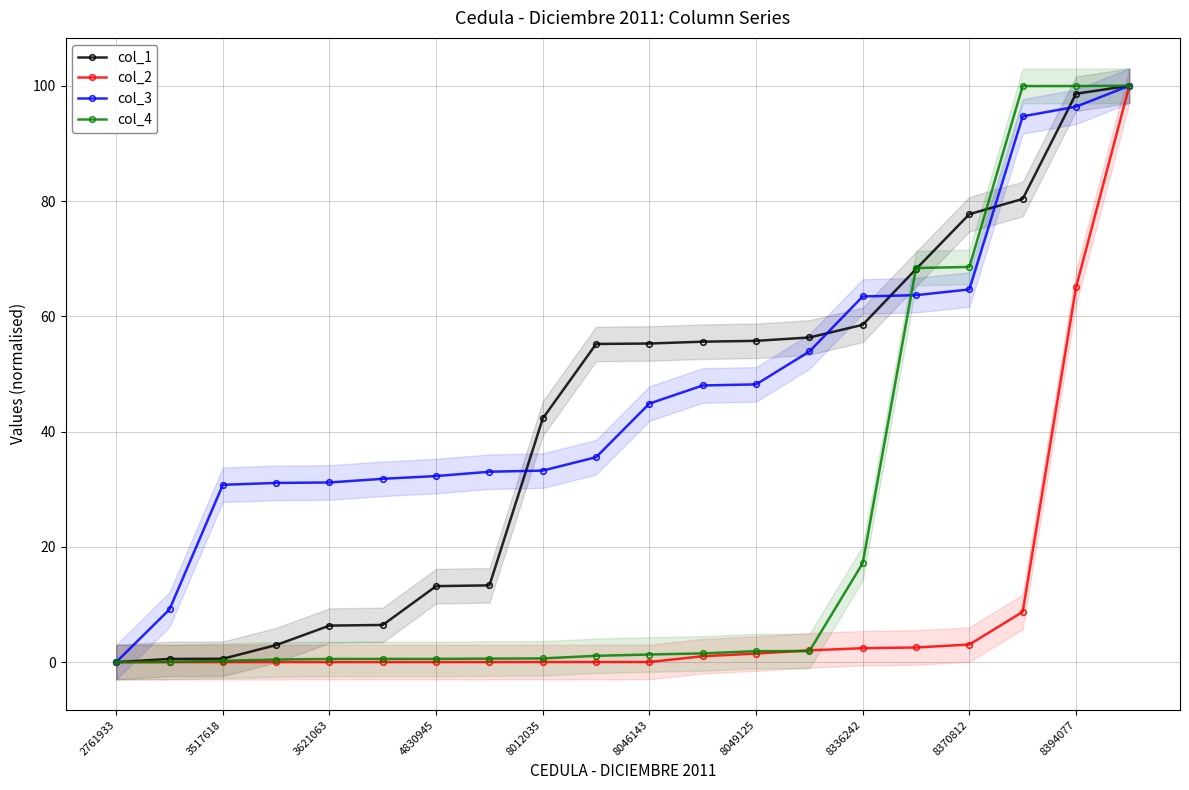

The col_3 series shows 45.5 at 2761933. True or false?

False